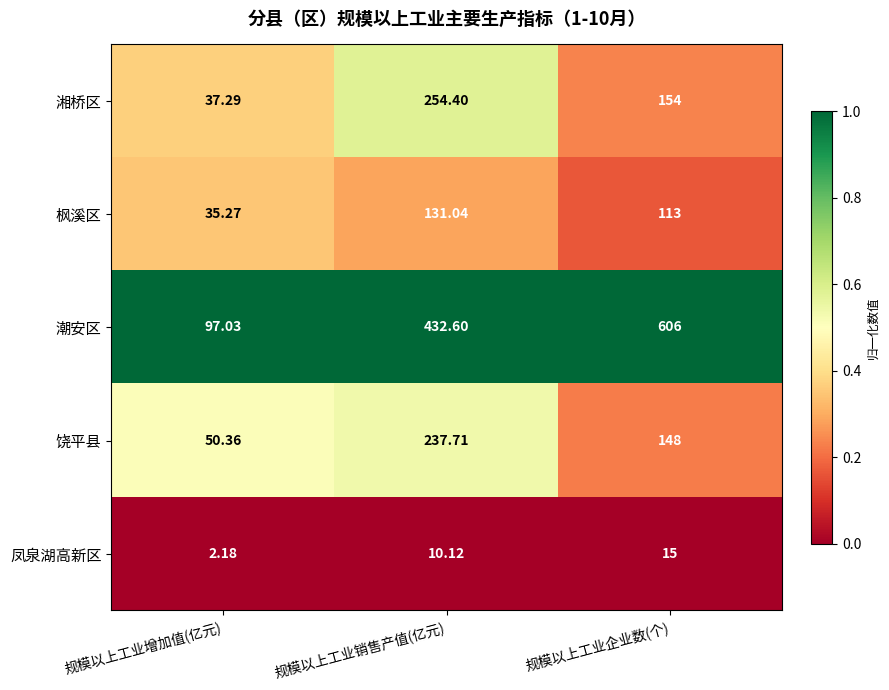

At which category is the sum across all series the highest?

规模以上工业销售产值(亿元)